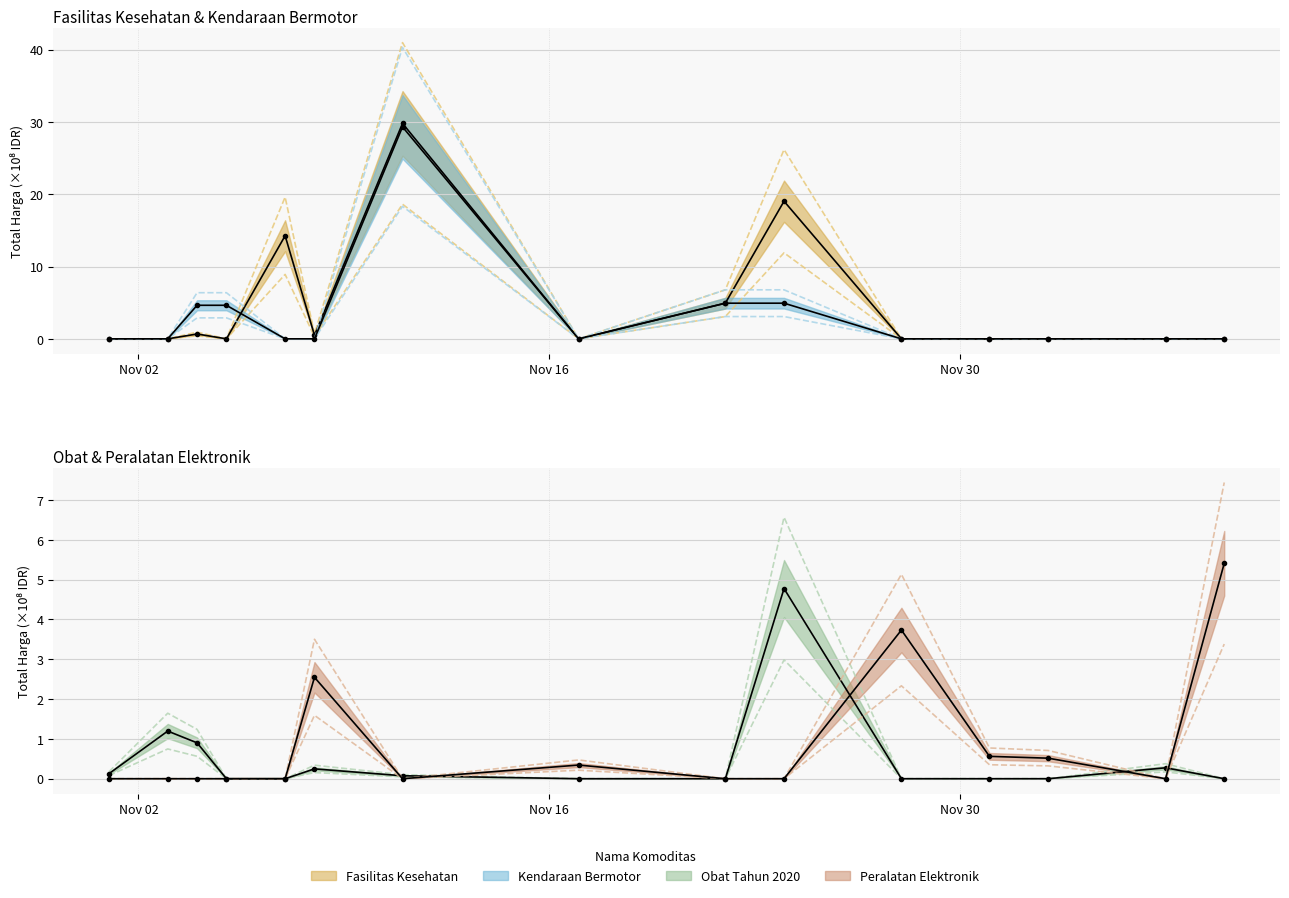

Is the value of Peralatan Elektronik at 2021-11-08 greater than the value of Obat Tahun 2020 at 2021-11-01?

Yes